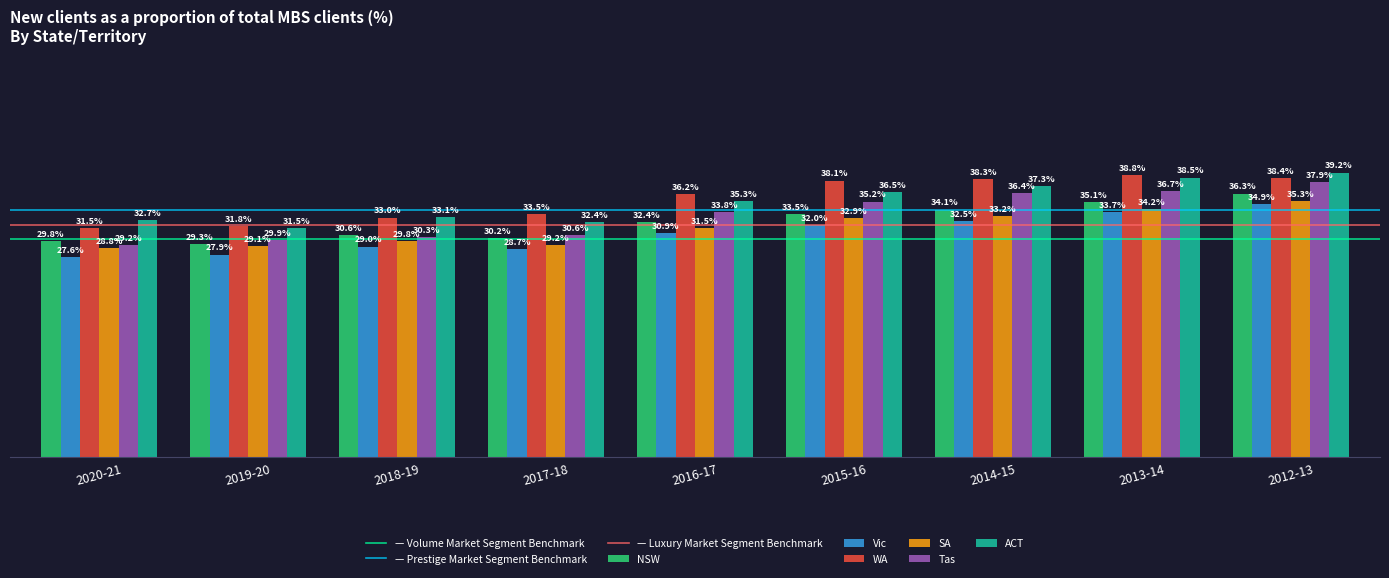

At 2017-18, list the series in order from smallest to largest.

Vic, SA, NSW, Tas, ACT, WA